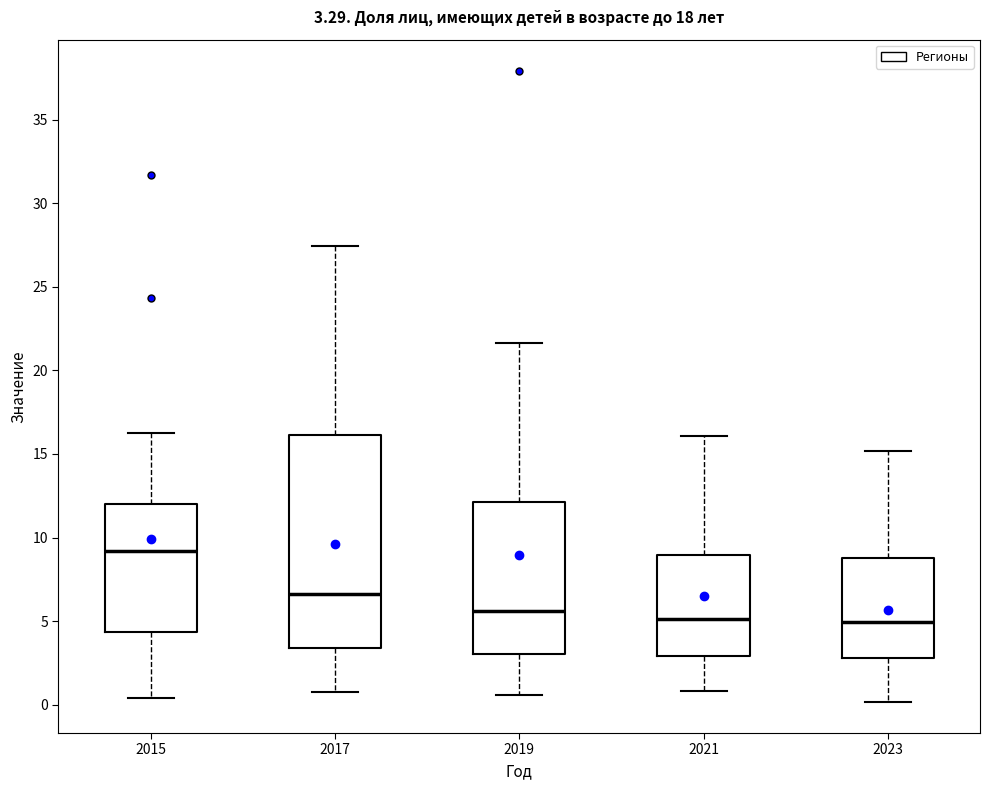

Which box has the highest median line?

2015